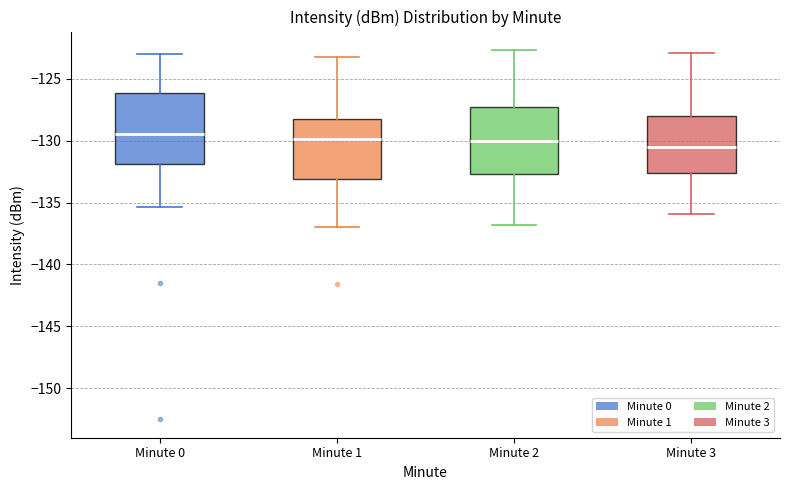

Reading left to right, transcribe this box plot: for each box, give where its median line is, the range the box spans, and where its two whiskers end, as read against the y-axis. The values are not printed on the chart, so give them approximately, as read against the axis.

Minute 0: median -129.5, box -132.0 to -126.0, whiskers -135.5 to -123.0
Minute 1: median -130.0, box -133.0 to -128.0, whiskers -137.0 to -123.0
Minute 2: median -130.0, box -132.5 to -127.5, whiskers -137.0 to -122.5
Minute 3: median -130.5, box -132.5 to -128.0, whiskers -136.0 to -123.0